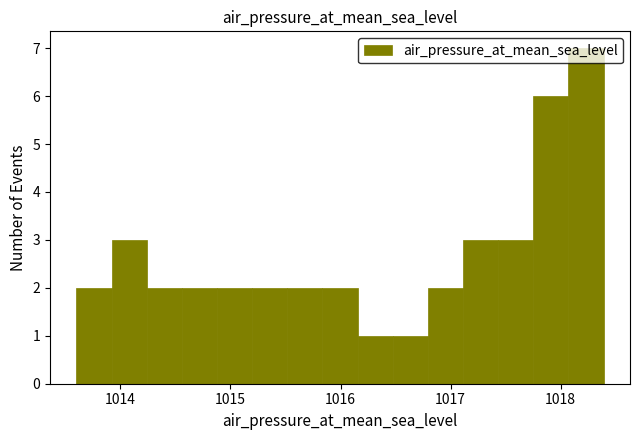

Read against the x-axis, roughly where is the centre of the tallest bar?

1018.2